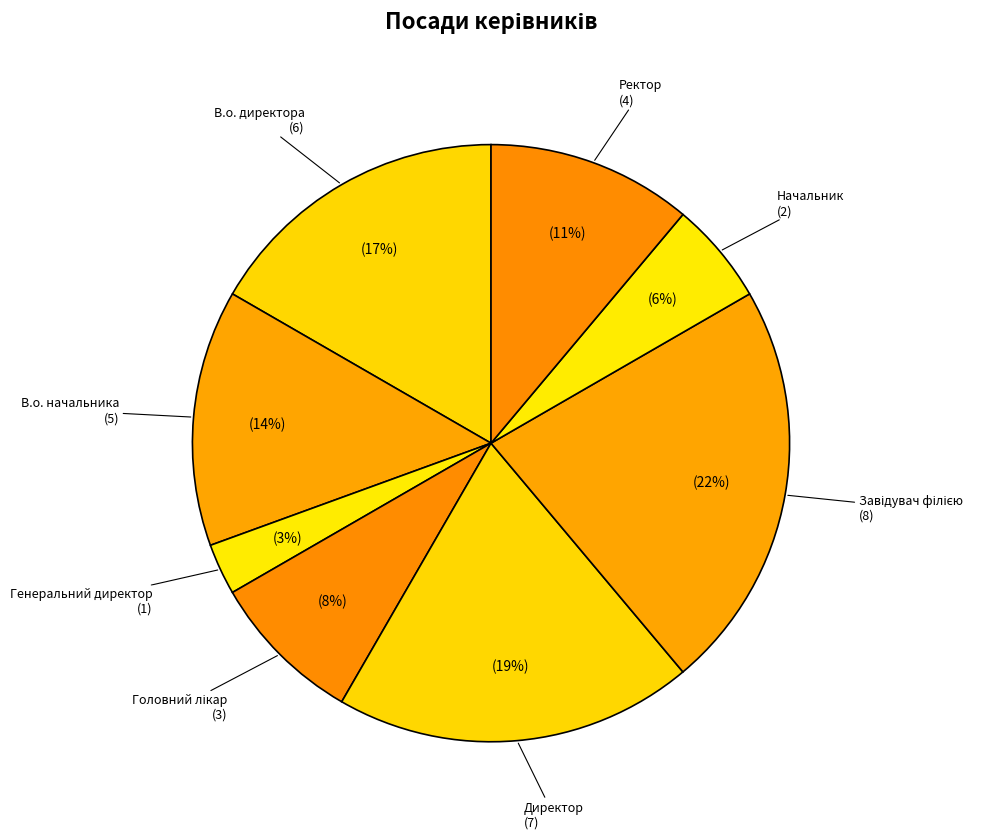

How many segments does this pie chart have?

8